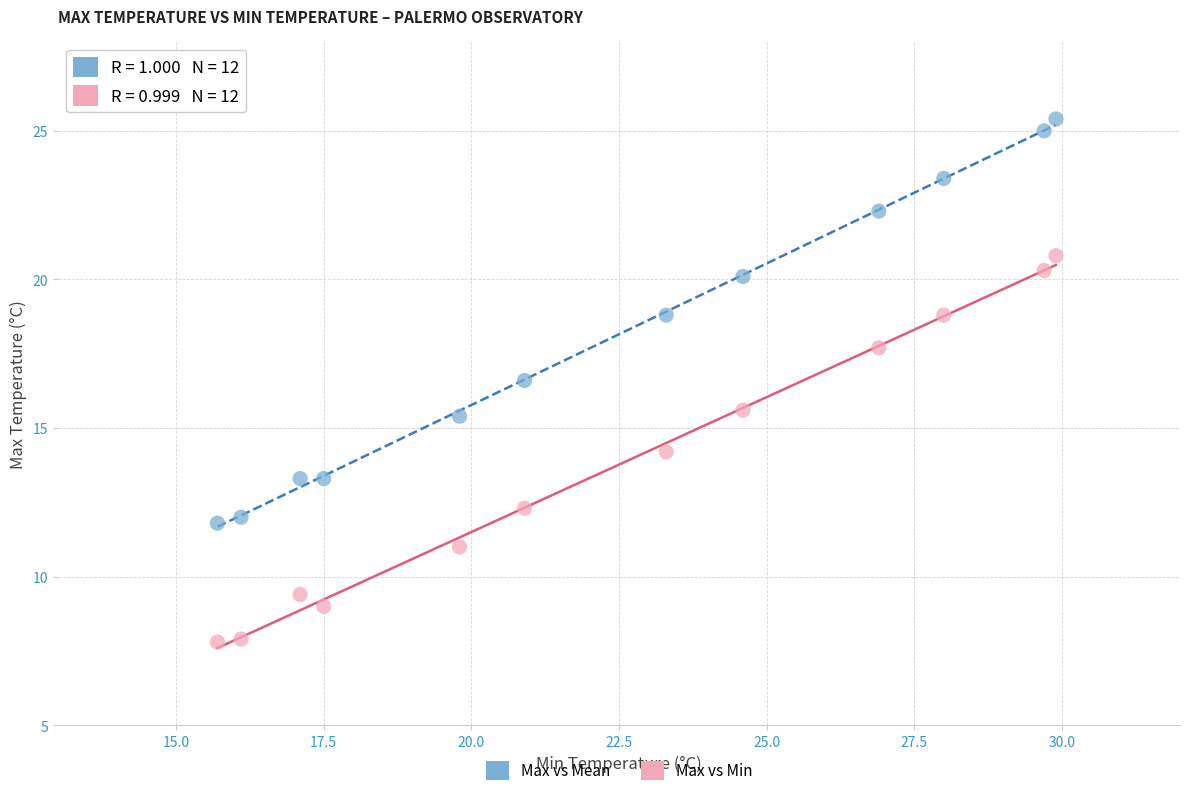

Which series has the widest spread of Y values?

Max vs Mean